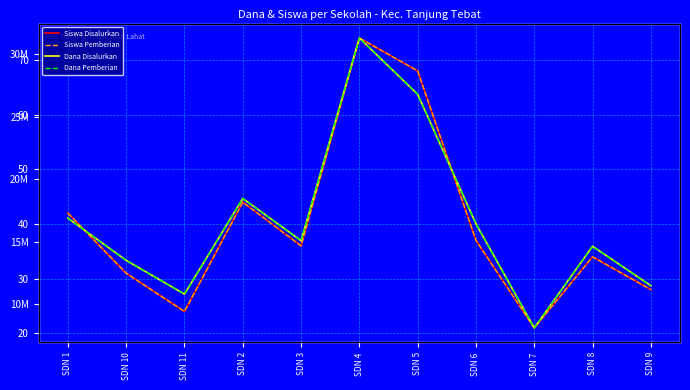

What is the average value of the Dana Pemberian series?

16670455